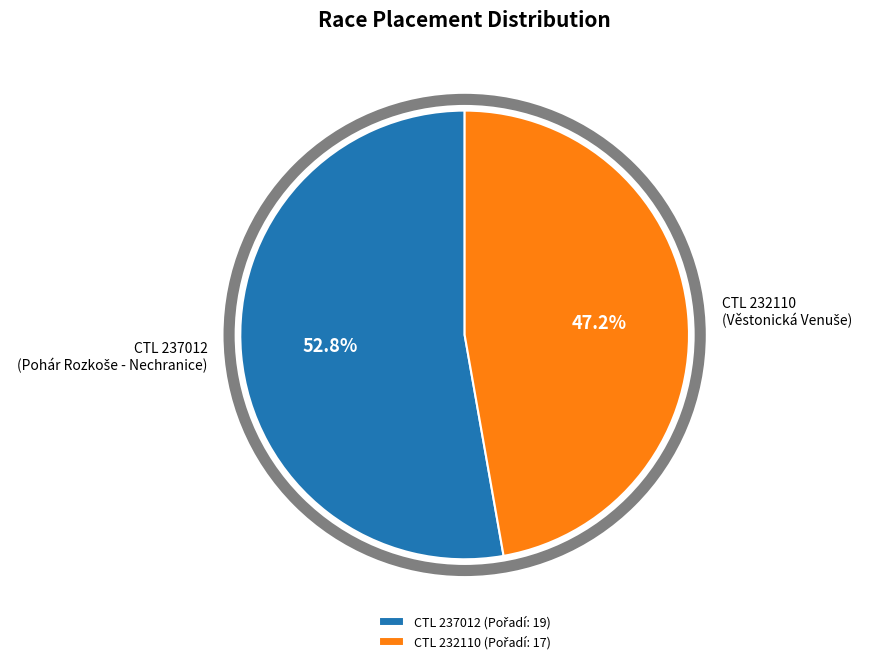

What portion of the pie excludes CTL 237012?

47.2%